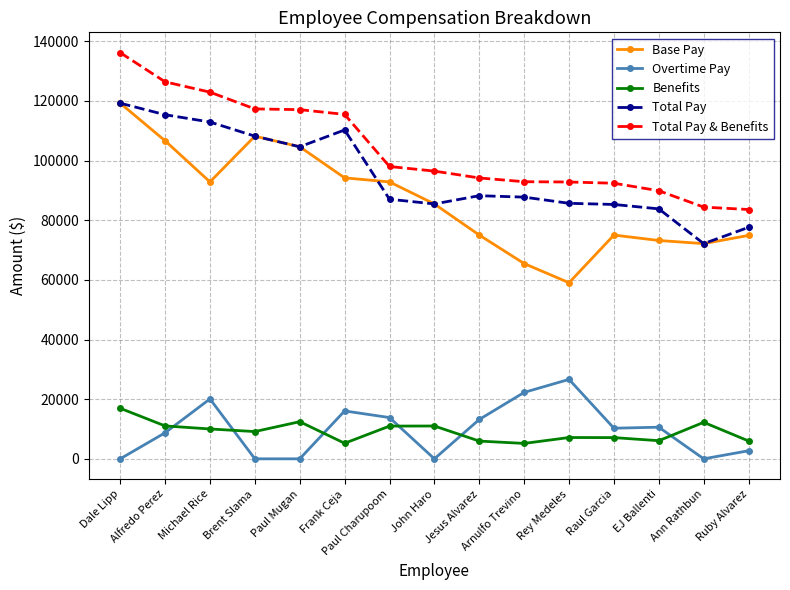

How many data points in Base Pay are above 85467?

8